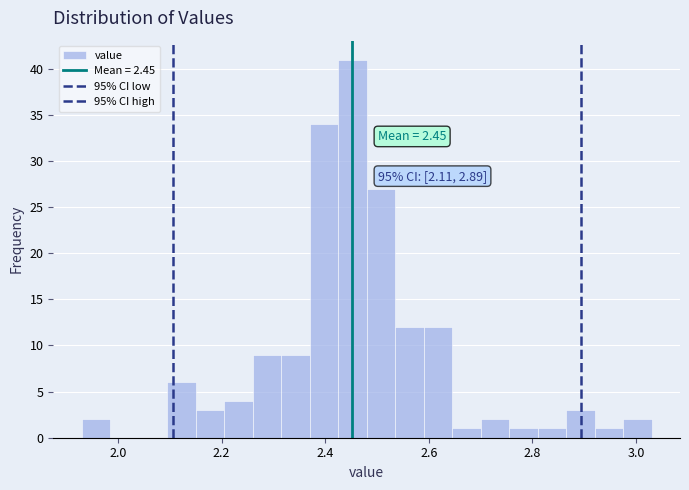

Read against the x-axis, roughly where is the centre of the tallest bar?

2.46